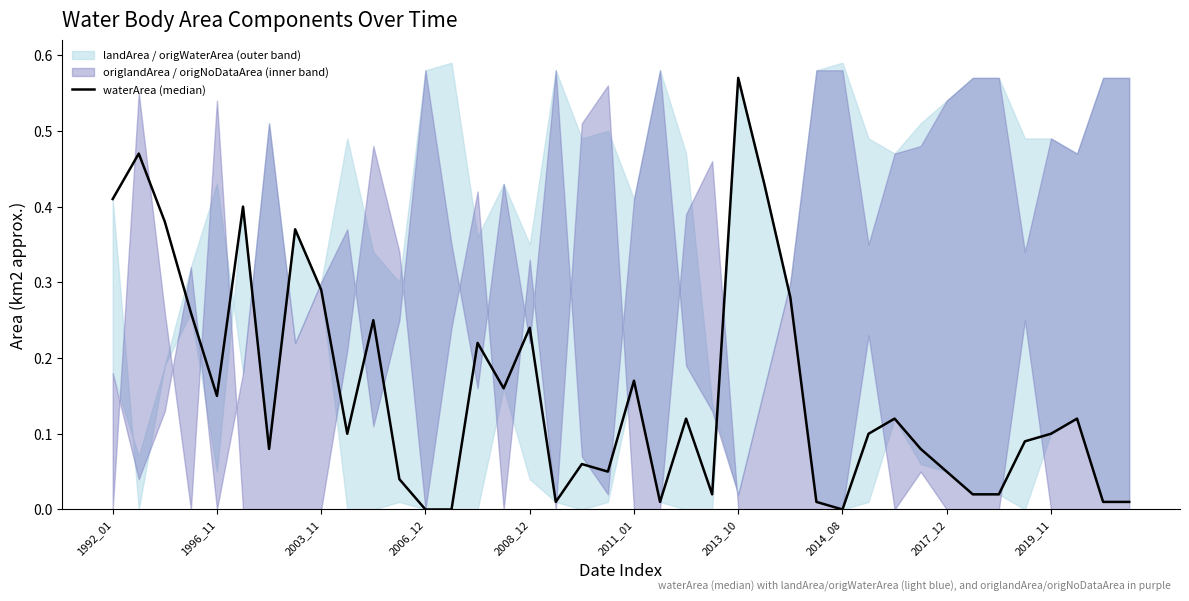

What is the average value?

0.2